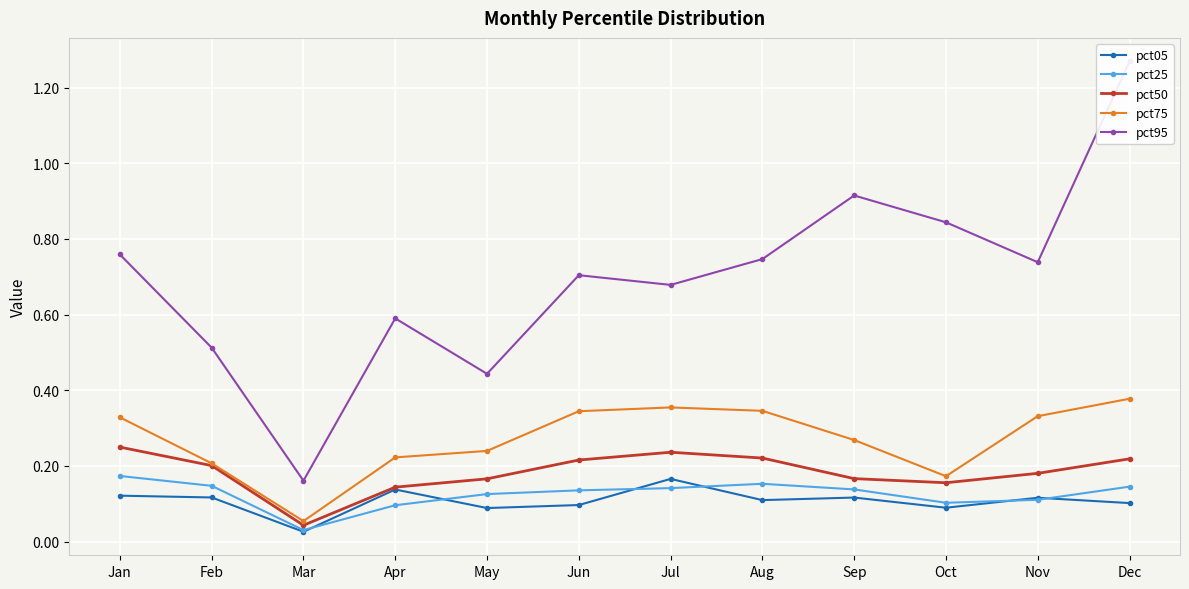

What is the difference between the maximum and minimum values in the pct75 series?

0.3